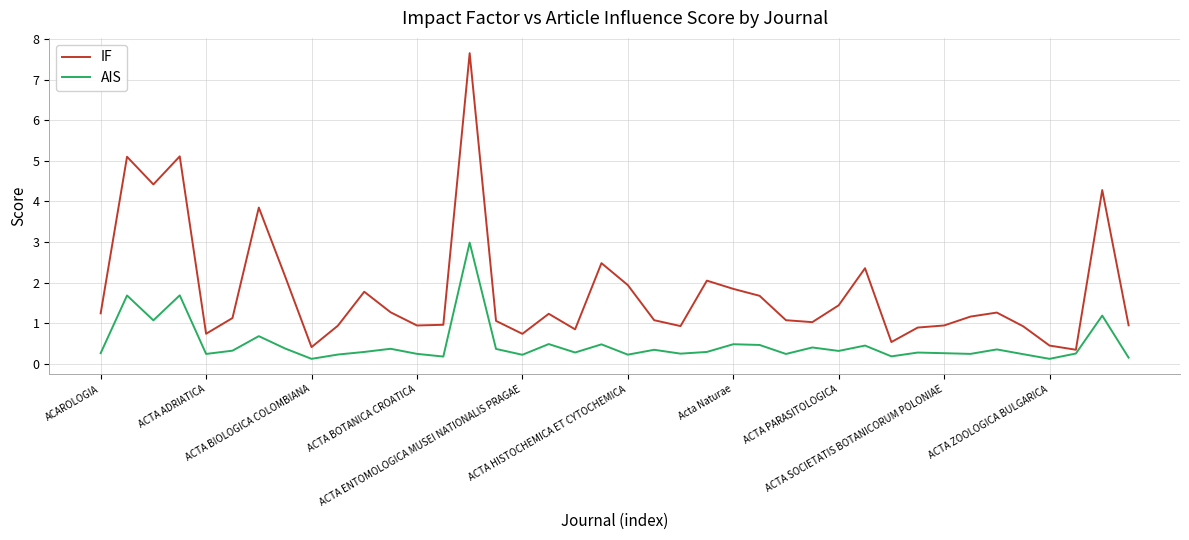

What is the difference between the maximum and minimum values in the IF series?

7.3